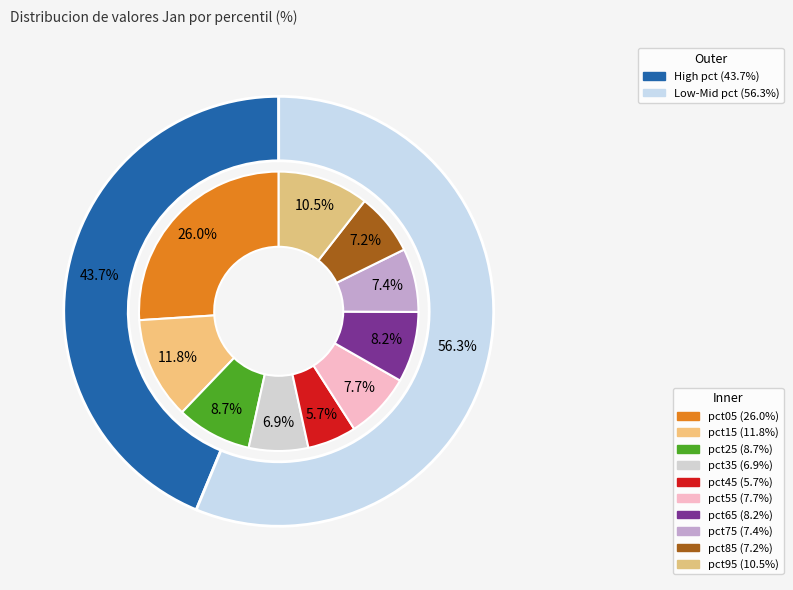

How much of the chart is everything except pct35?

93.1%